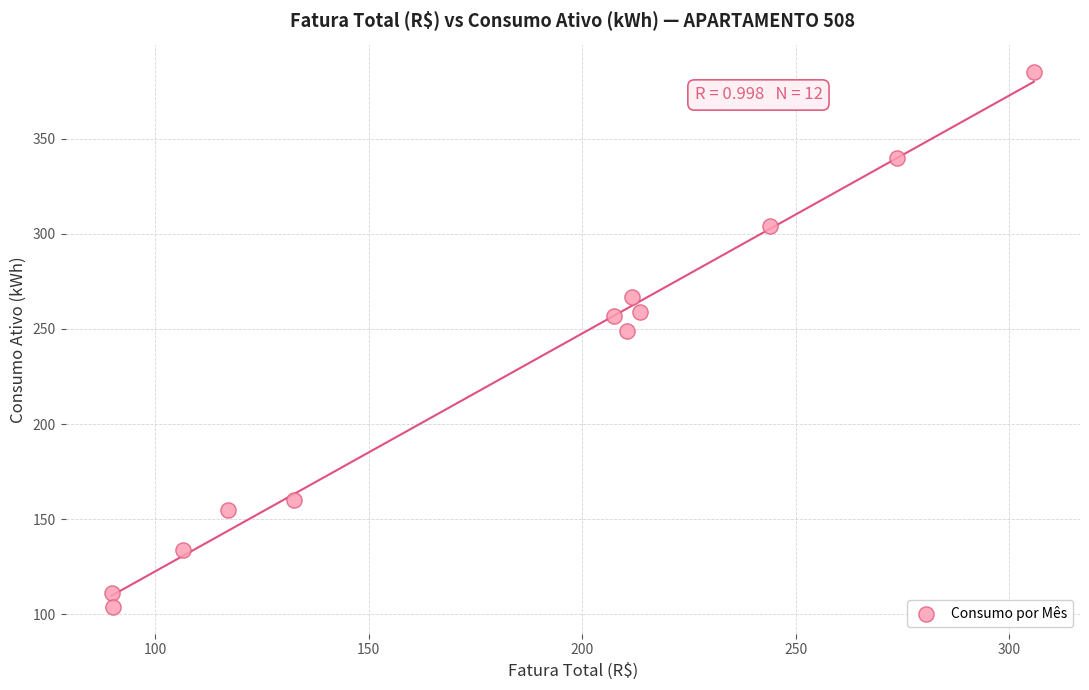

What Y value in the scatter plot is closest to 244?

249